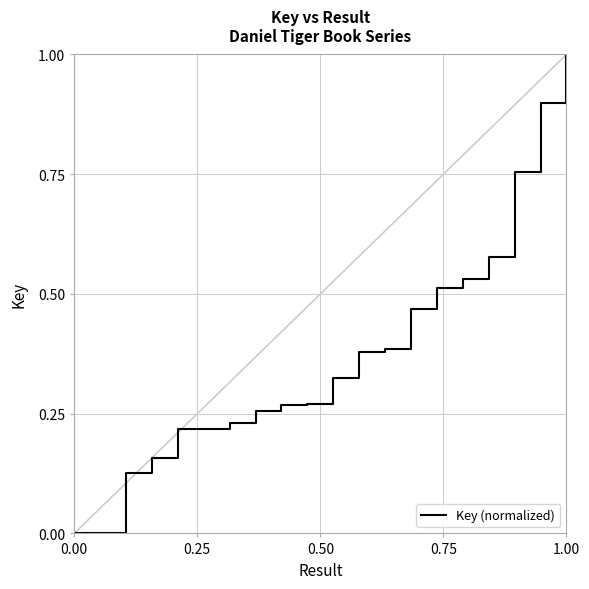

What is the greatest value displayed?

1.0